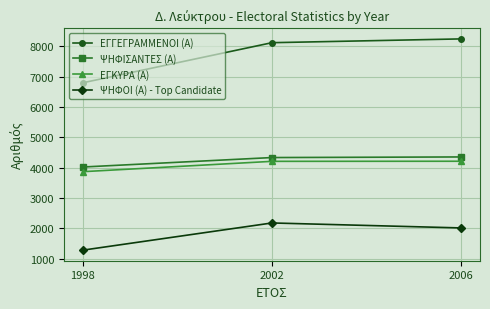

What is the difference between the highest and lowest values at 2002?

5945